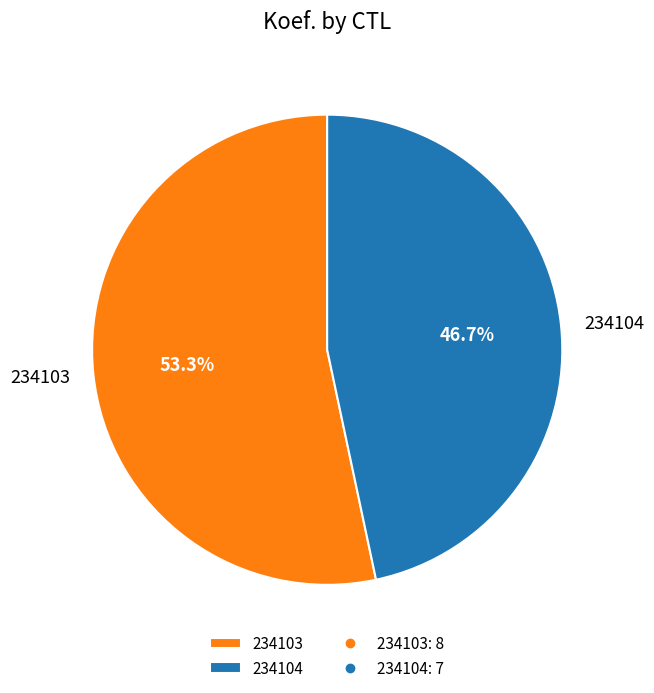

Which has a higher value, 234104 or 234103?

234103